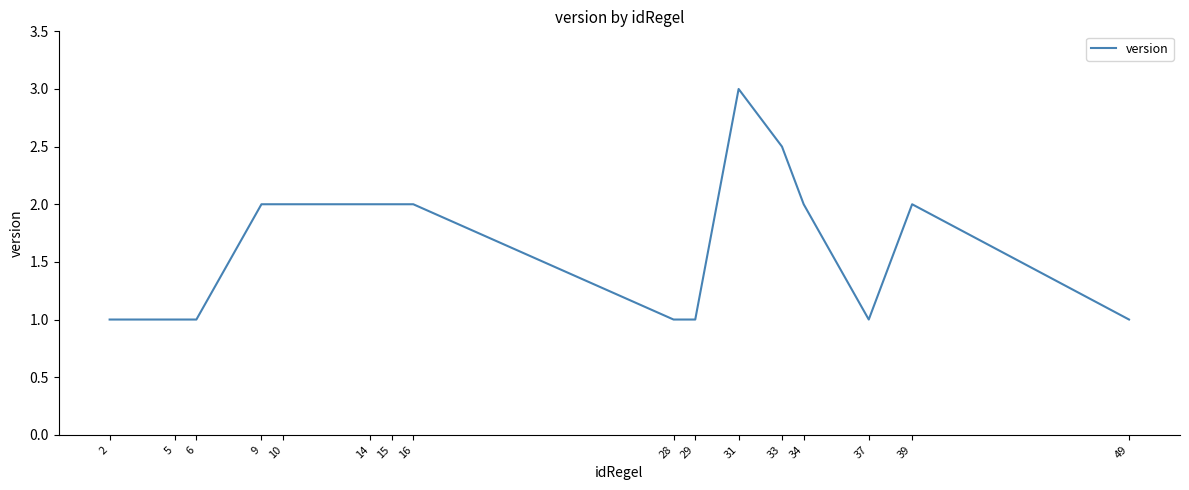

The value at 6 is 1.0. True or false?

True